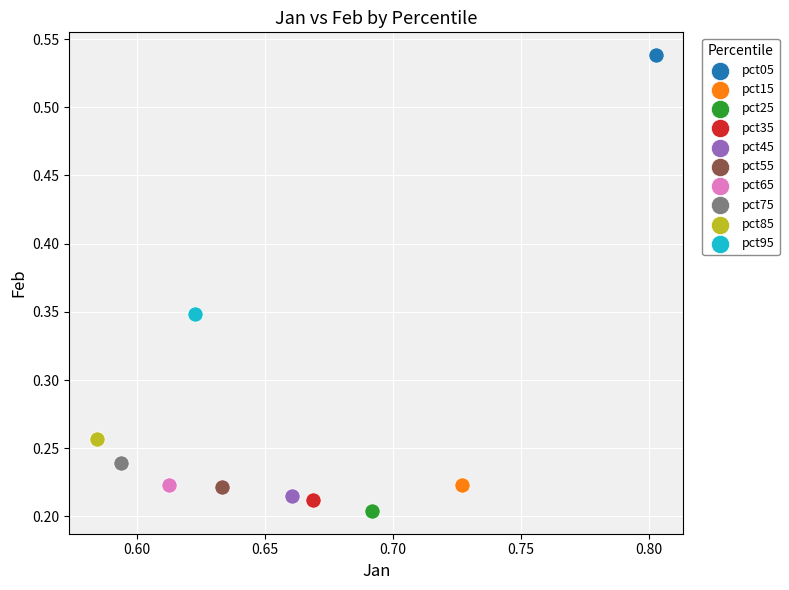

What are all the series names shown in the legend?

pct05, pct15, pct25, pct35, pct45, pct55, pct65, pct75, pct85, pct95